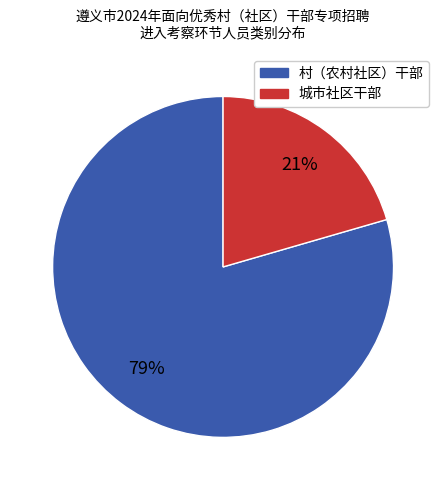

Which category accounts for the majority?

村（农村社区）干部